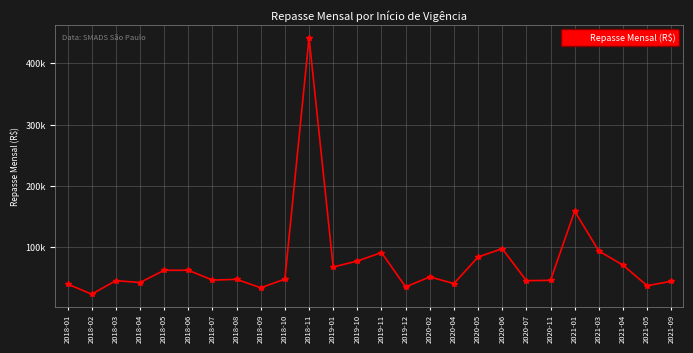

What is the sum of all values?

1942542.8